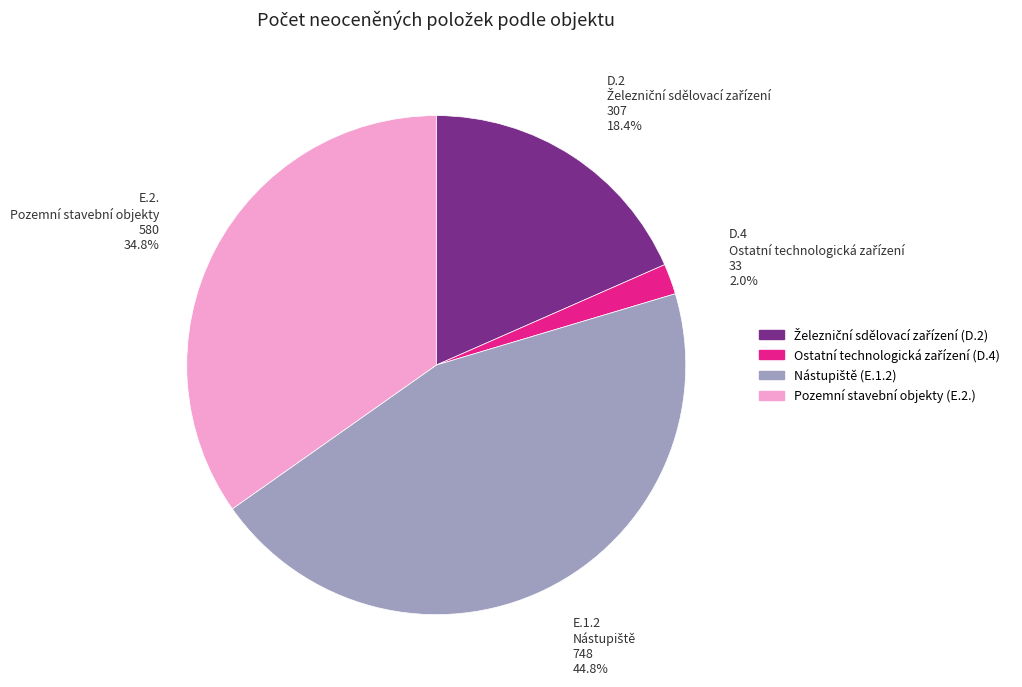

To the nearest percent, what is the difference between the largest and smallest slice percentages?

43%